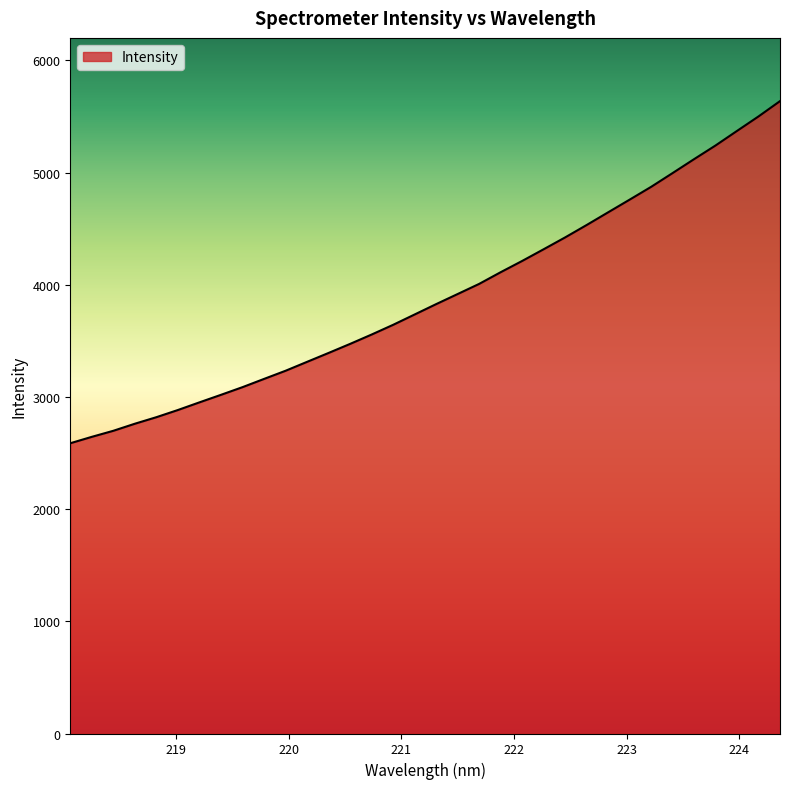

What is the greatest value displayed?

5636.4